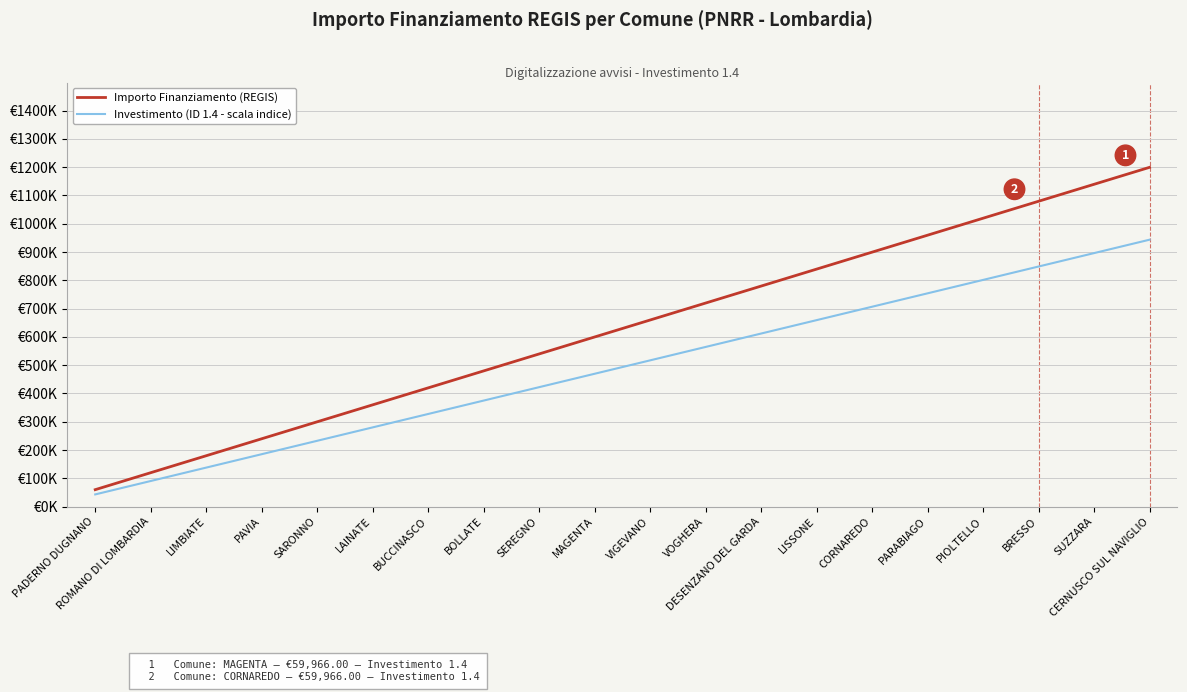

What is the difference between the second highest and minimum values in the Investimento (ID 1.4 - scala indice) series?

852.9